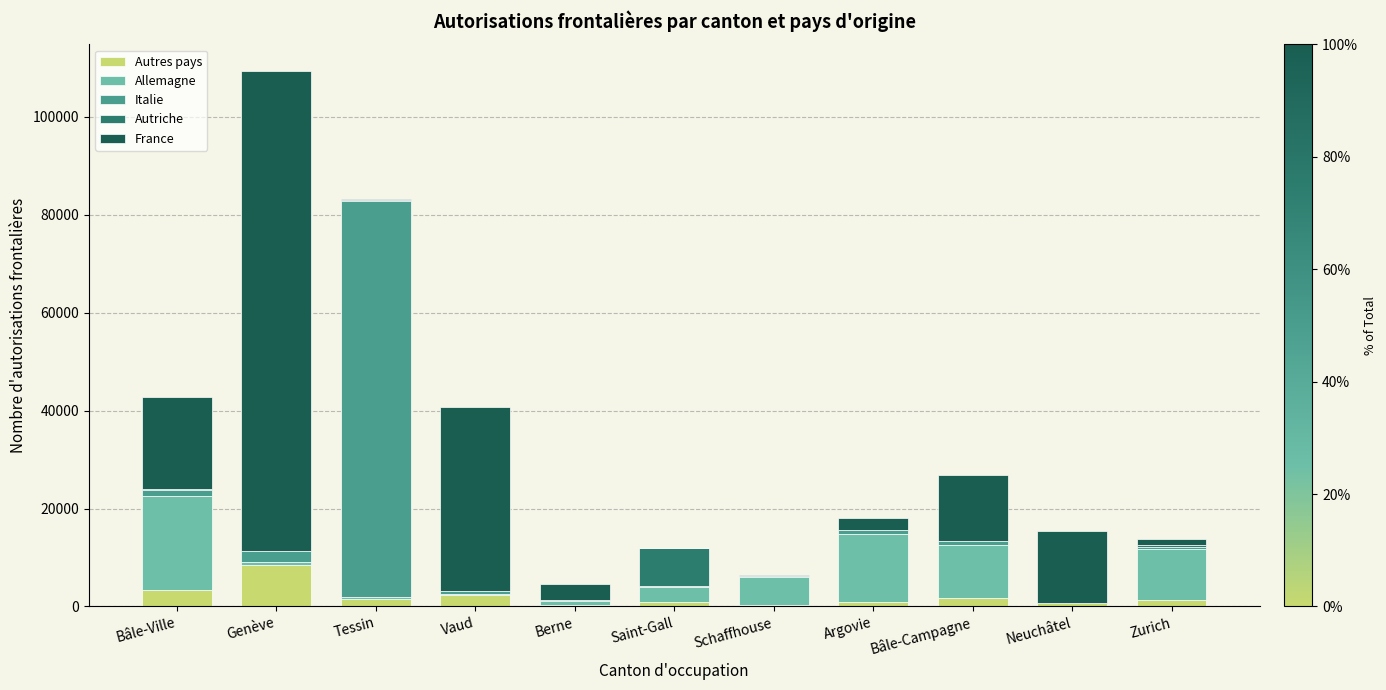

Is it true that Autres pays equals 3267 at Bâle-Ville?

True